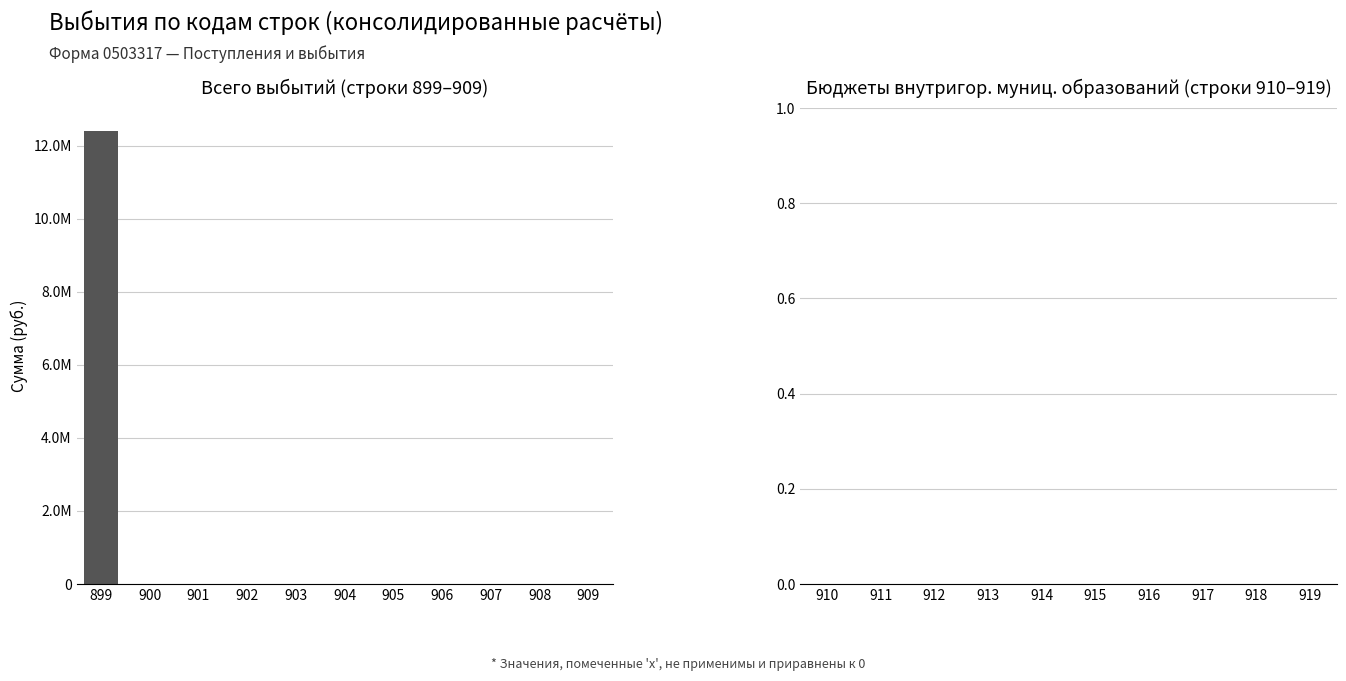

Are the bars horizontal?

No